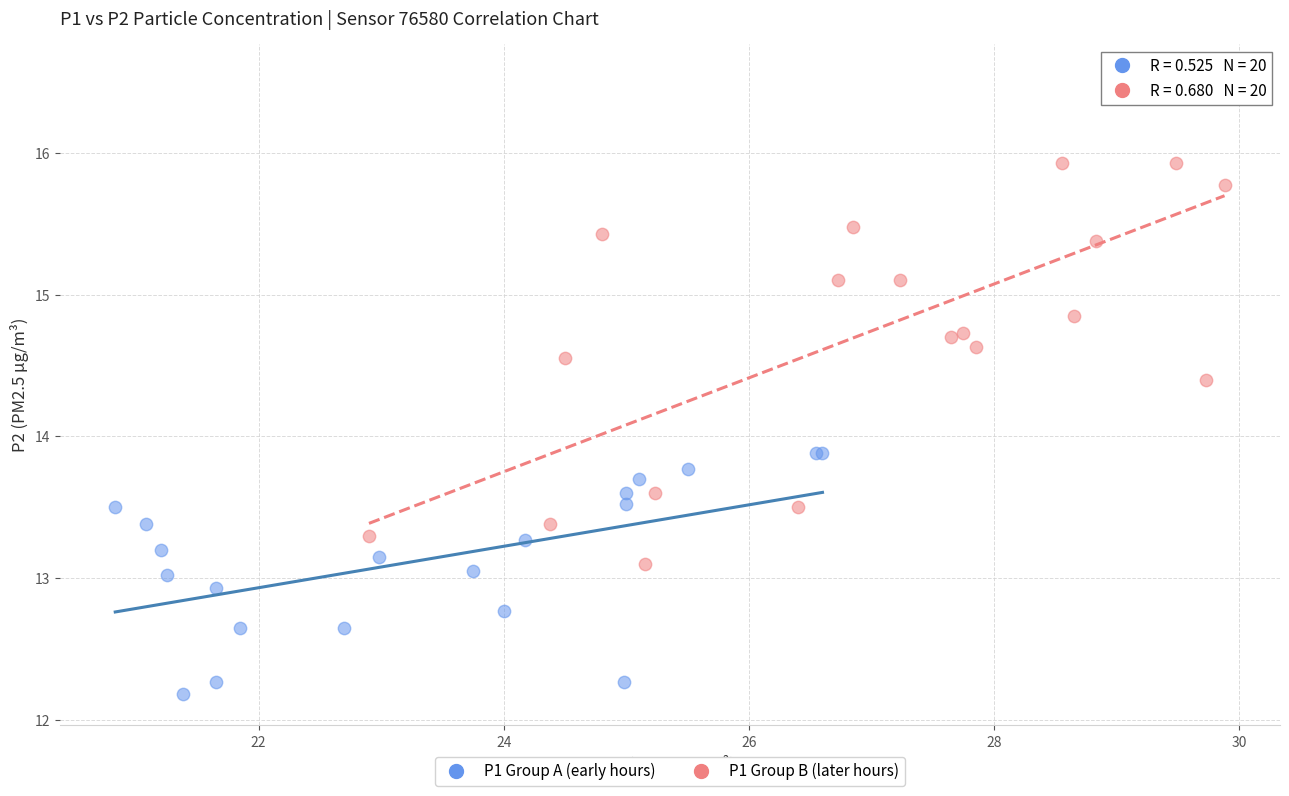

Which series has the largest Y range (max minus min)?

P1 Group B (later hours)